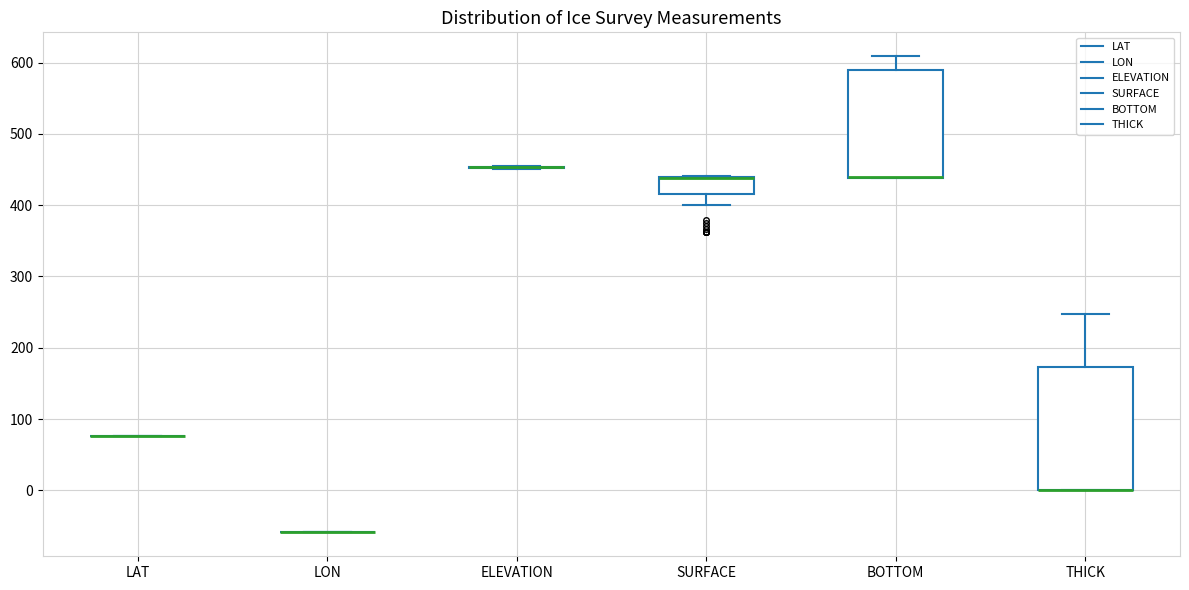

Comparing the boxes themselves (not the whiskers), which one is the tallest?

THICK